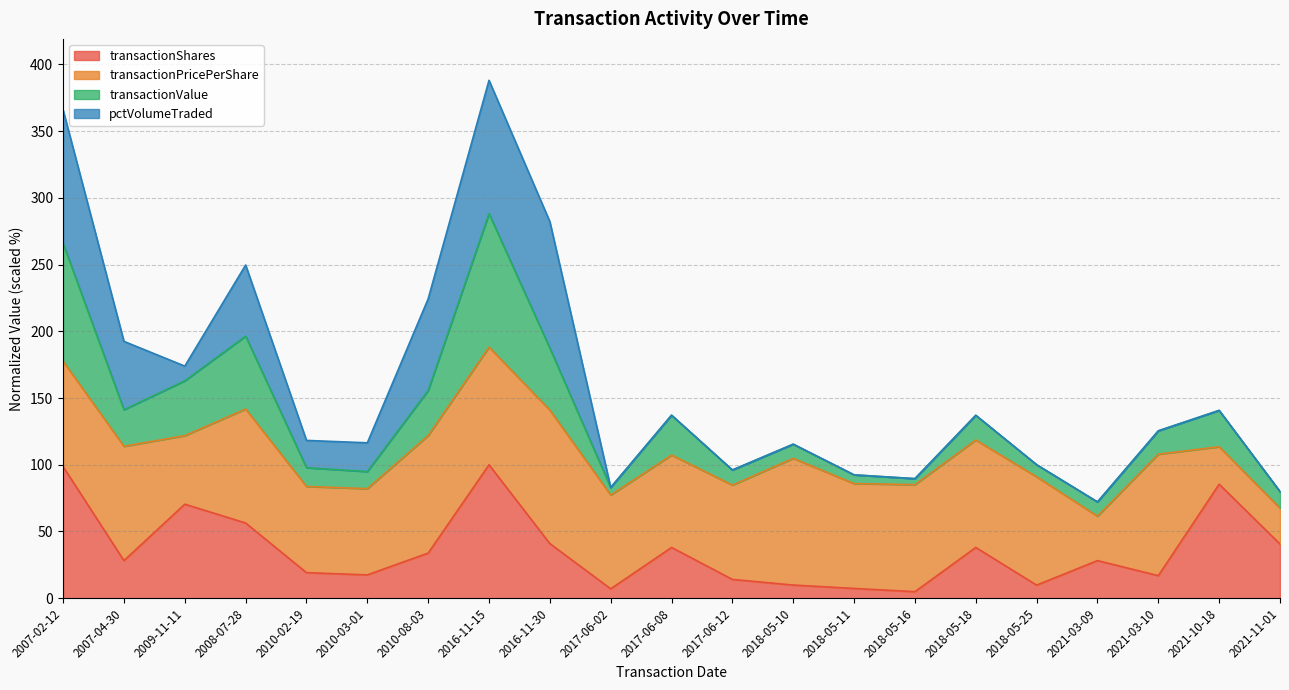

Which series has the widest spread of values?

transactionValue